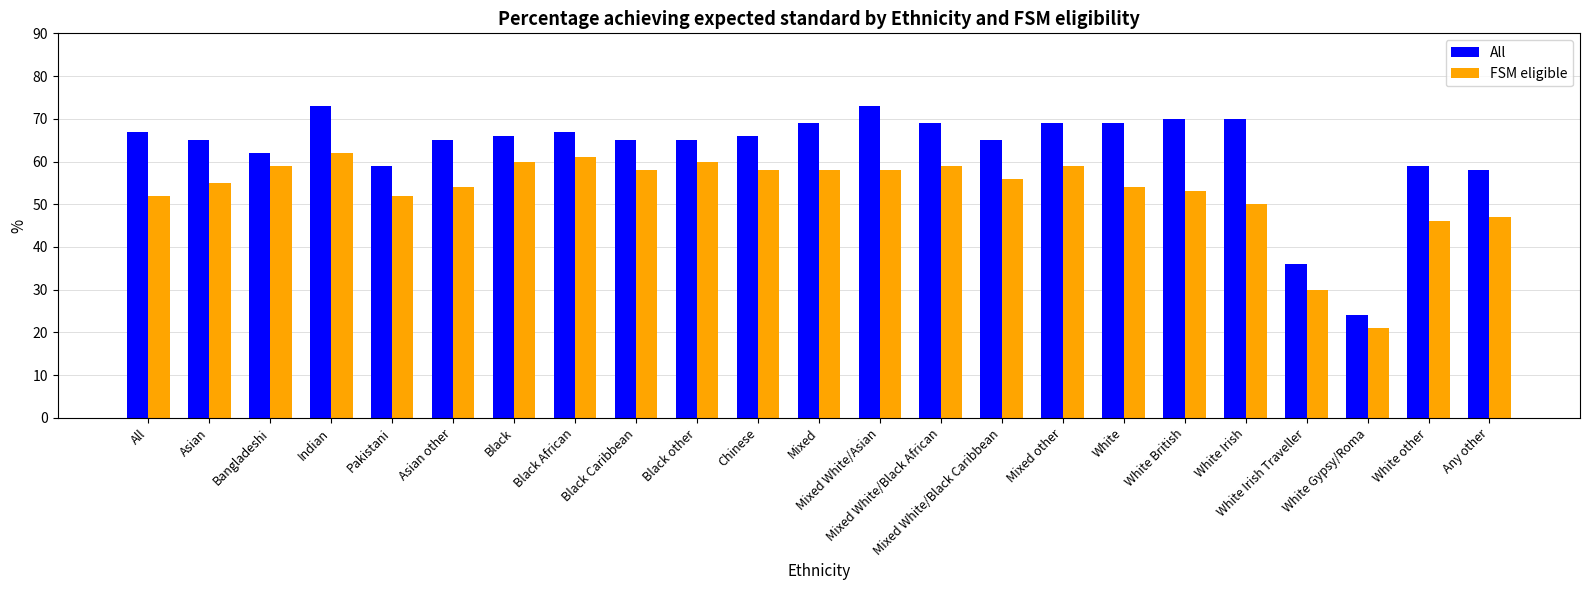

At Black other, list the series in order from smallest to largest.

FSM eligible, All